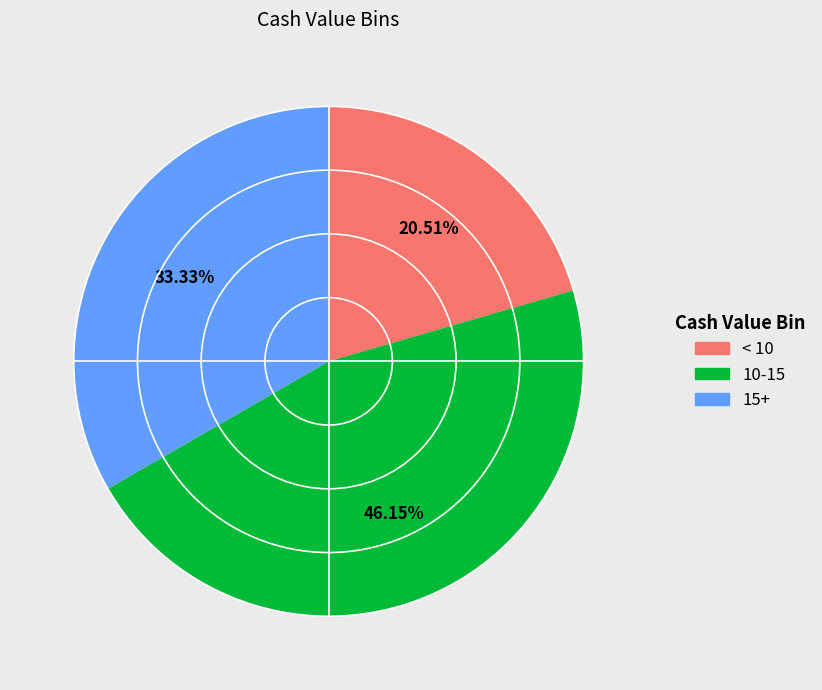

How many segments does this pie chart have?

3